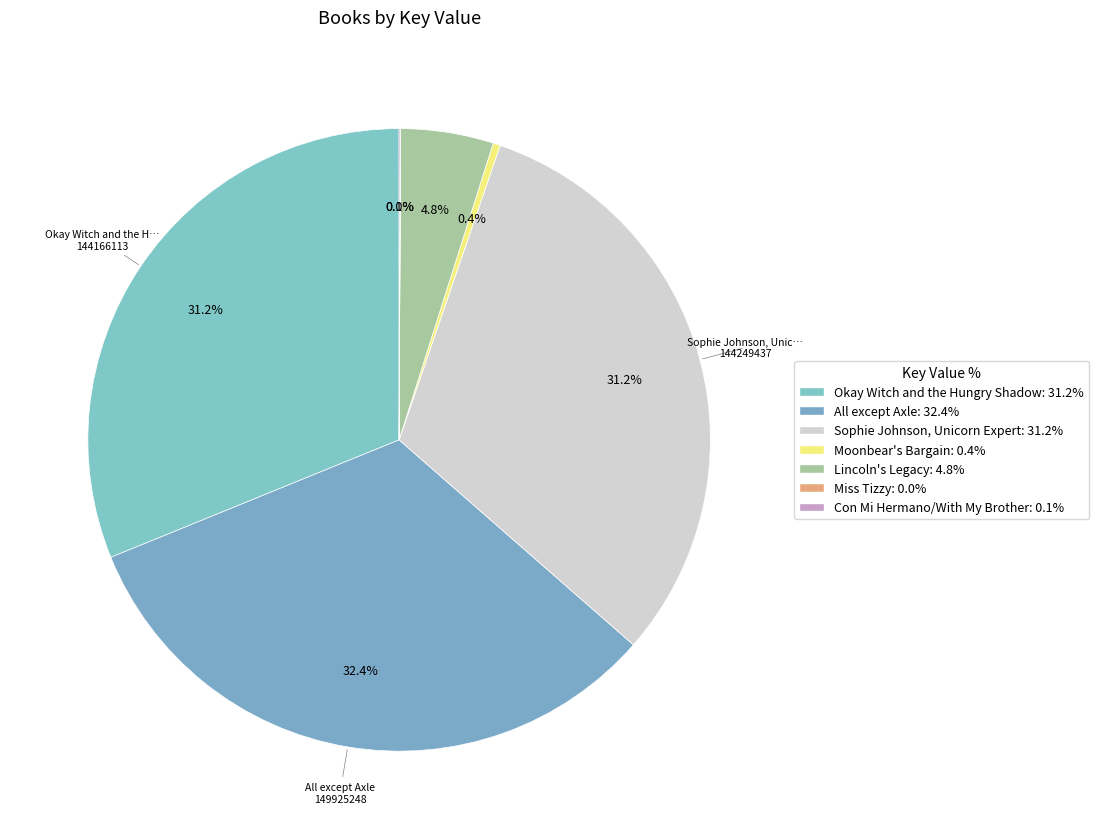

What percentage is the Sophie Johnson, Unicorn Expert slice, to the nearest percent?

31%